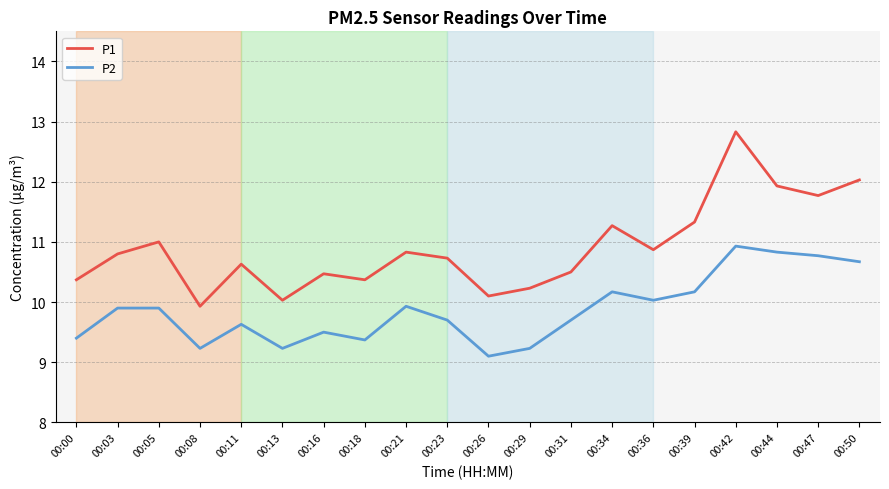

Which category has the highest value in the P2 series?

00:42